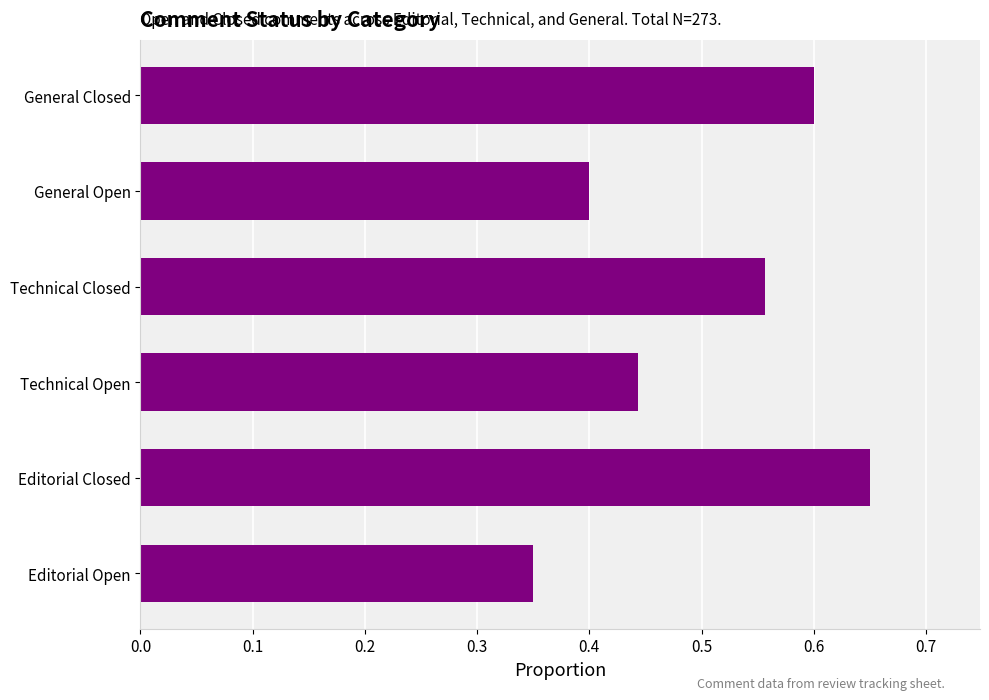

What is the change in value from General Open to General Closed?

+0.2